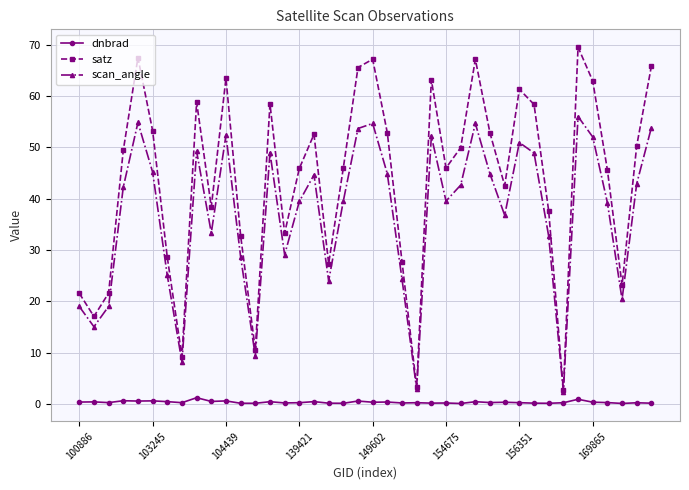

What is the sum of all satz values?

1751.7